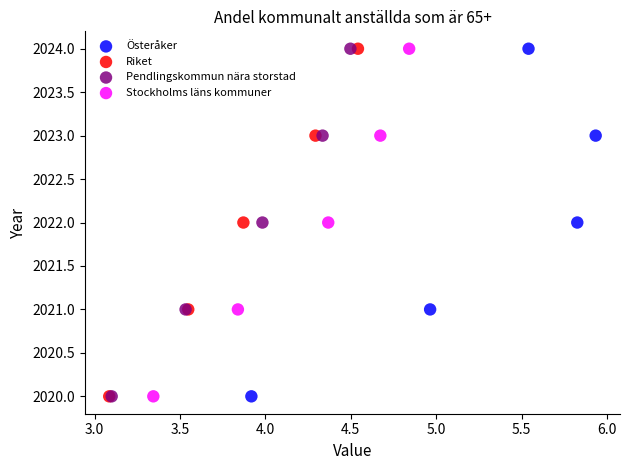

What are all the series names shown in the legend?

Österåker, Riket, Pendlingskommun nära storstad, Stockholms läns kommuner